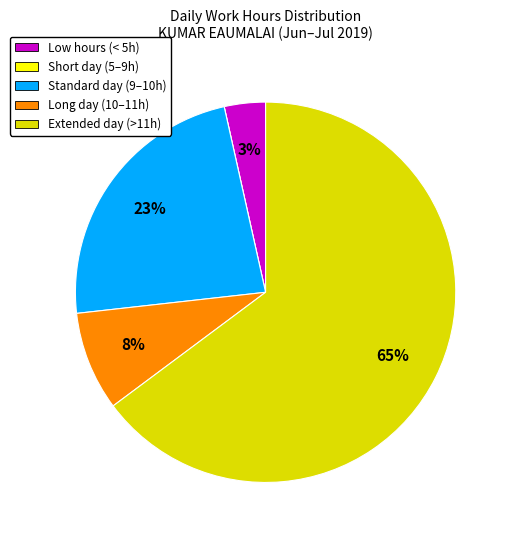

Does any single category account for the majority?

Yes